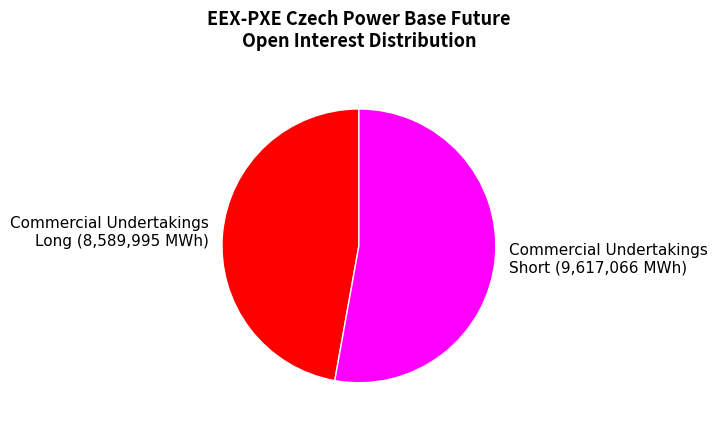

Between Commercial Undertakings Short and Commercial Undertakings Long, which is larger?

Commercial Undertakings Short